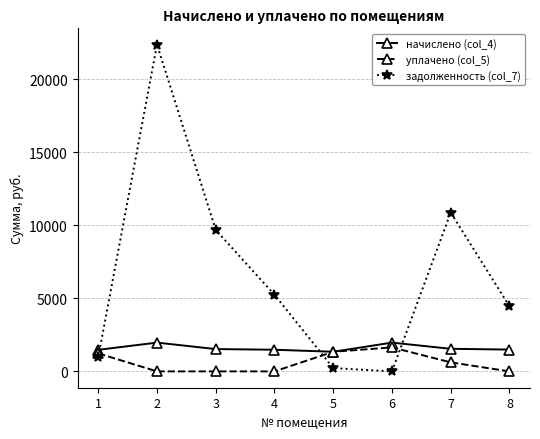

Does the chart display data point markers on the line(s)?

Yes